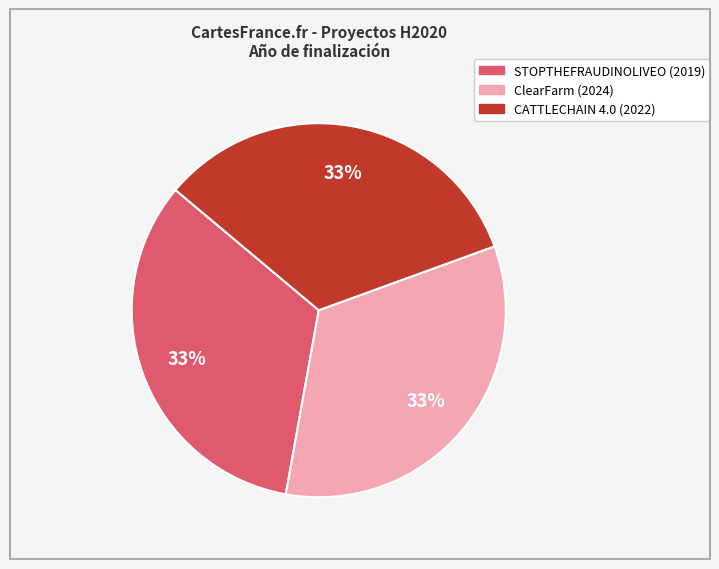

Combined, do CATTLECHAIN 4.0 (2022) and STOPTHEFRAUDINOLIVEO (2019) account for over 50%?

Yes